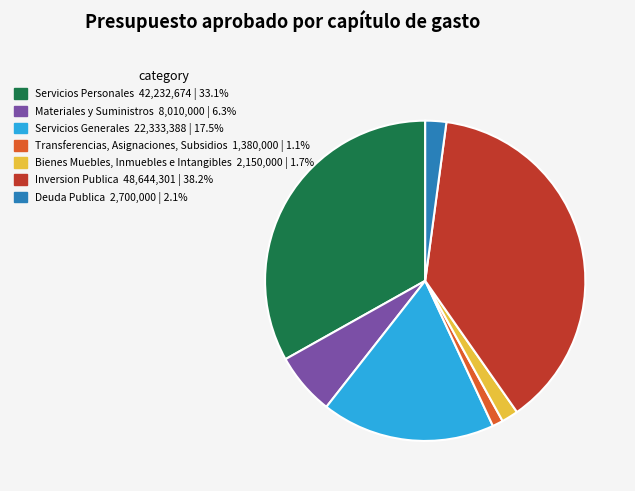

True or false: Servicios Generales accounts for 18% of the total.

True